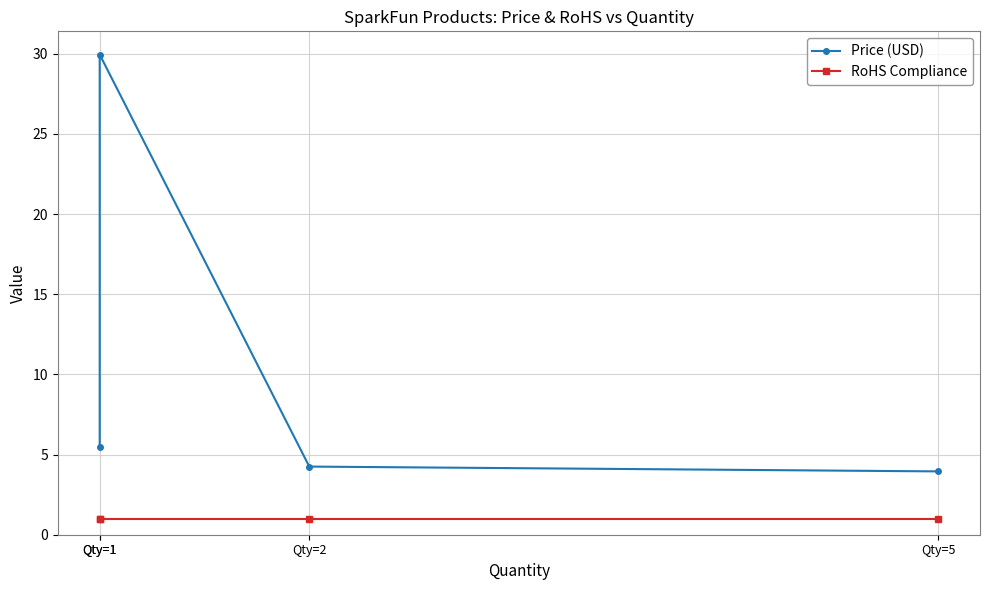

How many series are shown in this chart?

2